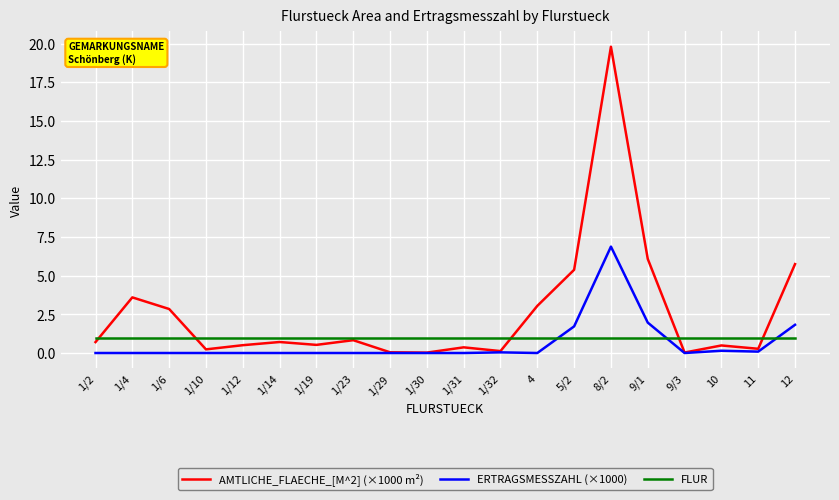

True or false: ERTRAGSMESSZAHL (×1000) and FLUR intersect in this chart.

True